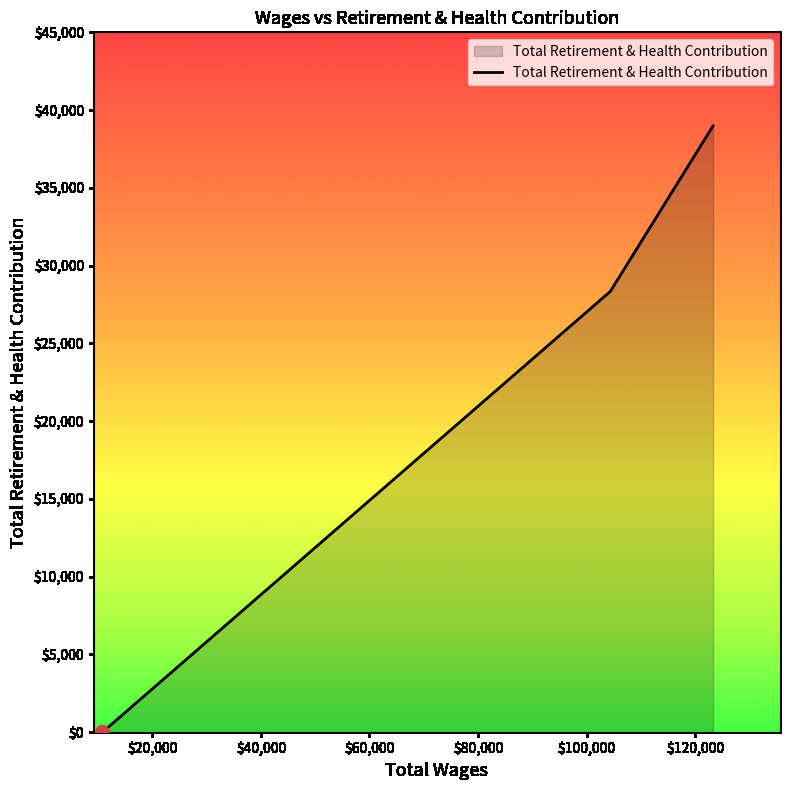

What is the greatest value displayed?

38982